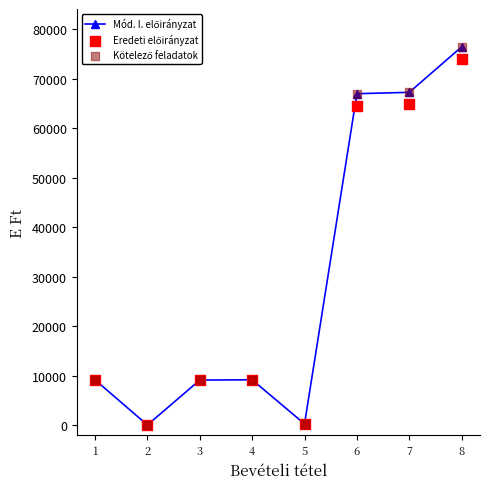

What are all the series names shown in the legend?

Mód. I. előirányzat, Eredeti előirányzat, Kötelező feladatok